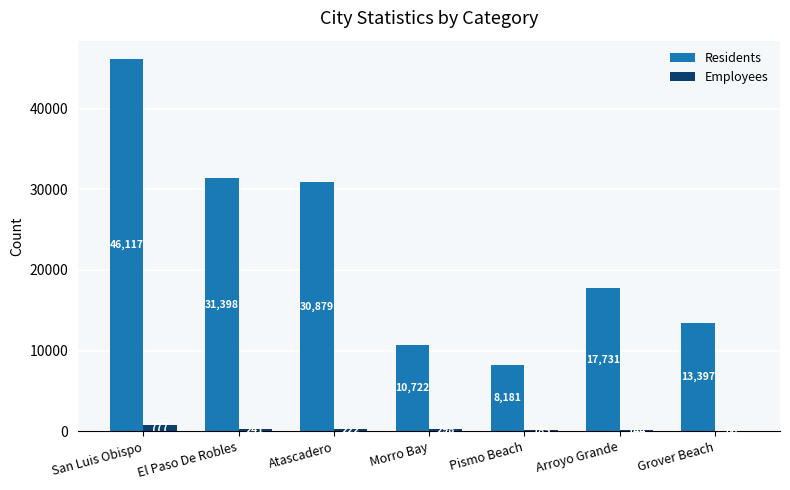

Are the bars horizontal?

No